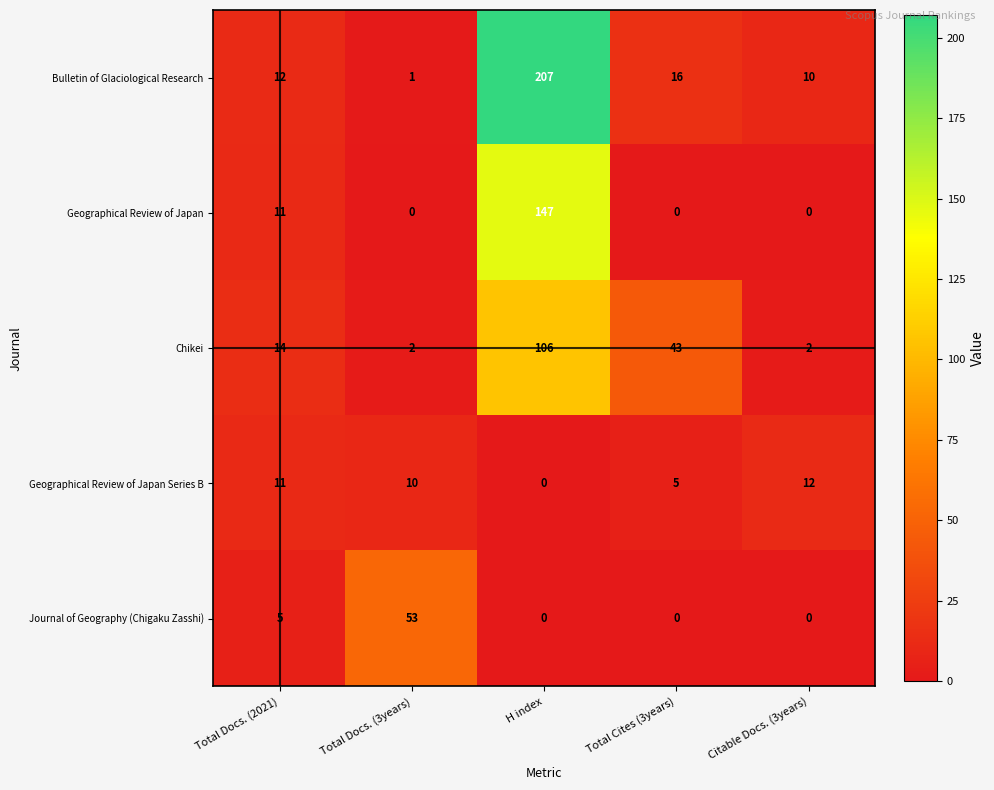

Which series has the widest spread of values?

Bulletin of Glaciological Research